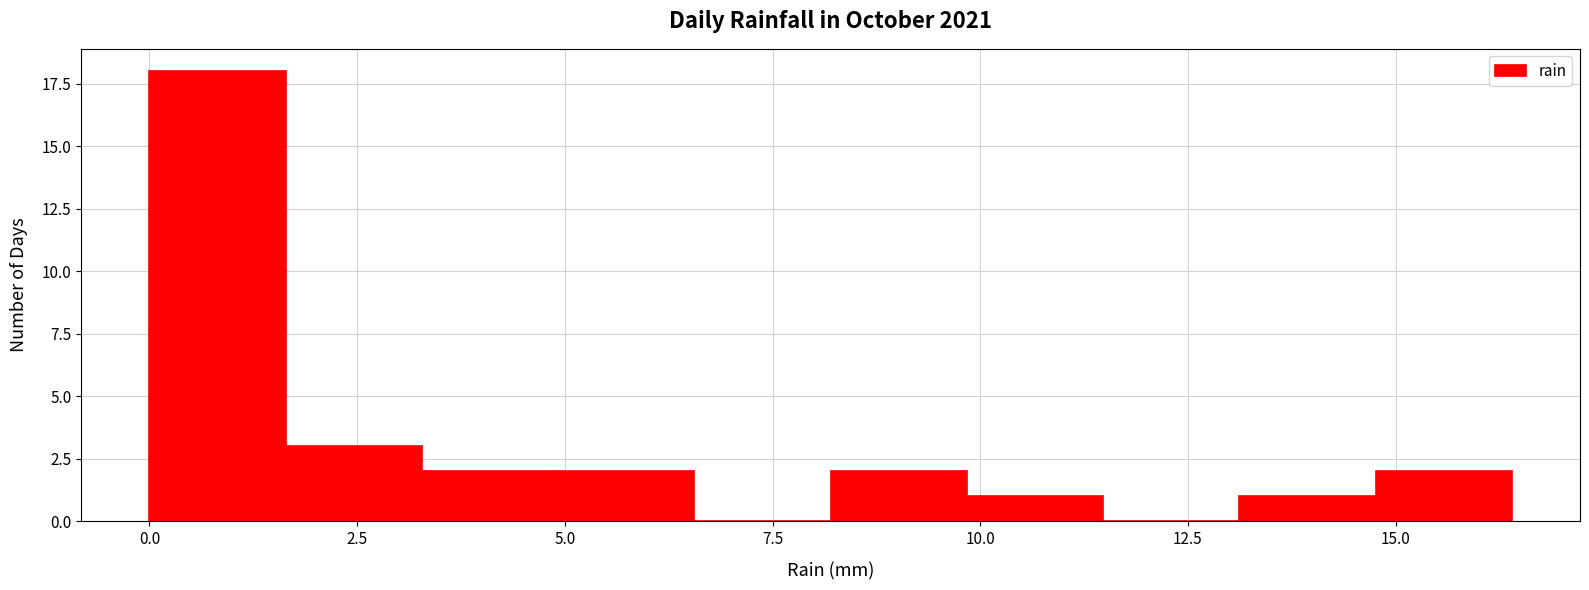

Around what value on the x-axis is the tallest bar? Give the approximate position of its centre, as read against the axis.

1.0